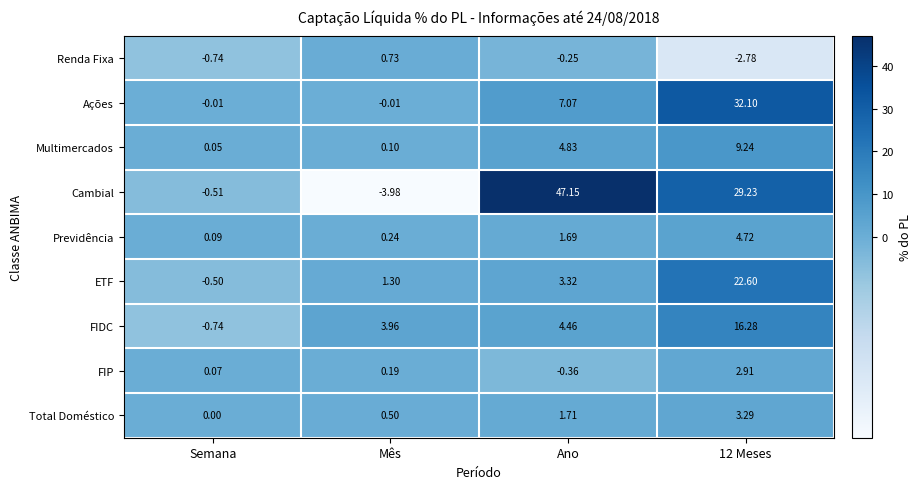

Which series has the largest total across all categories?

Cambial